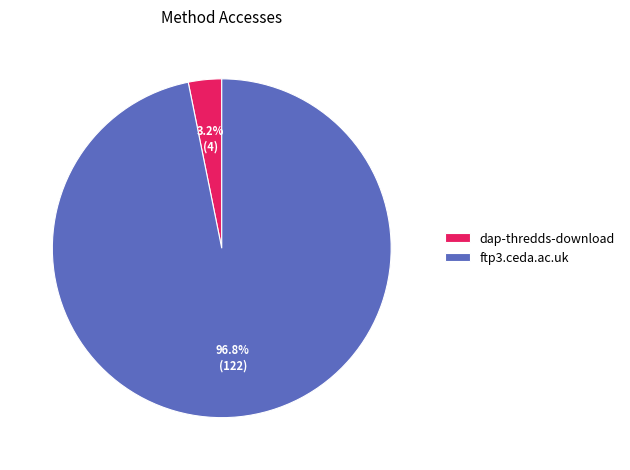

What percentage do dap-thredds-download and ftp3.ceda.ac.uk together represent?

100.0%